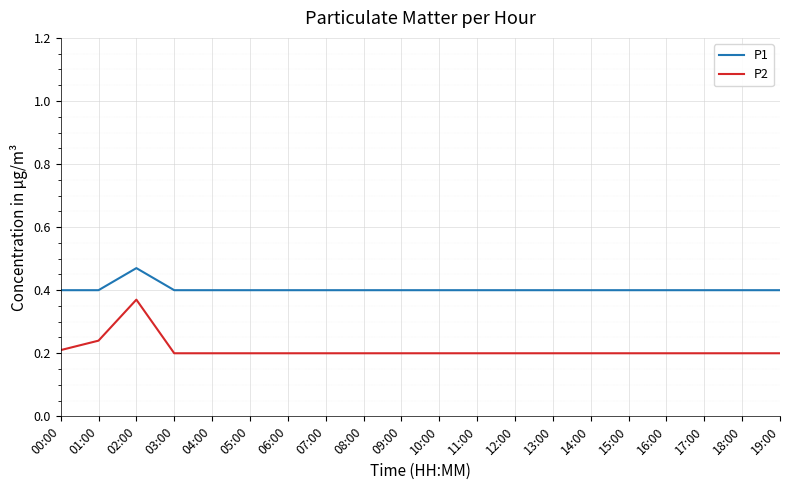

How many P1 values are between 0 and 1?

20